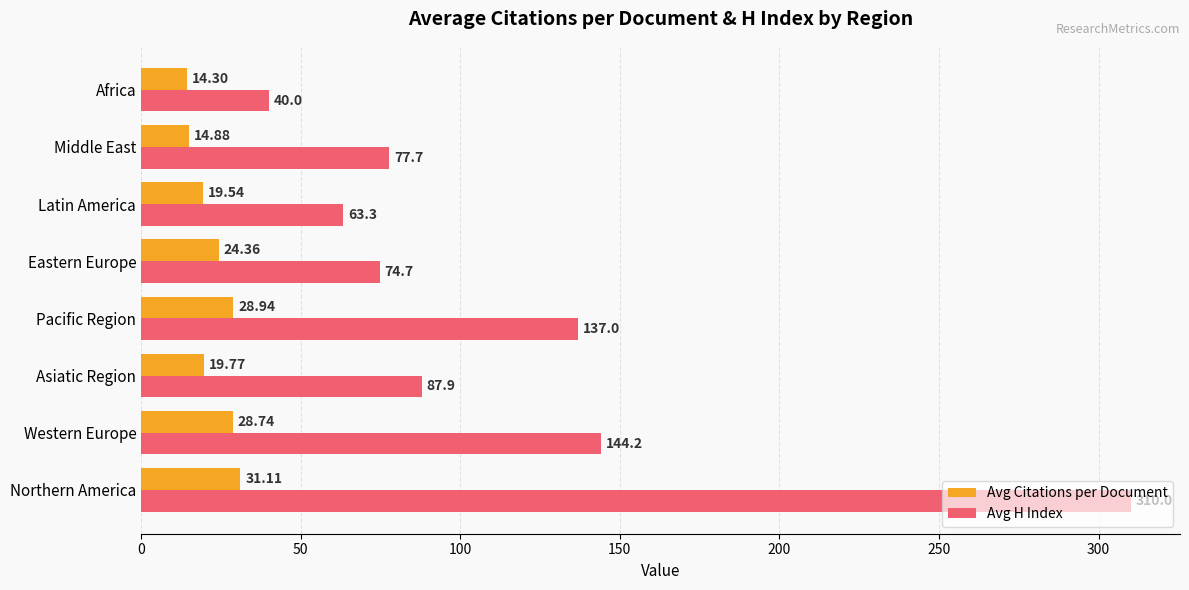

Which series has the widest spread of values?

Avg H Index